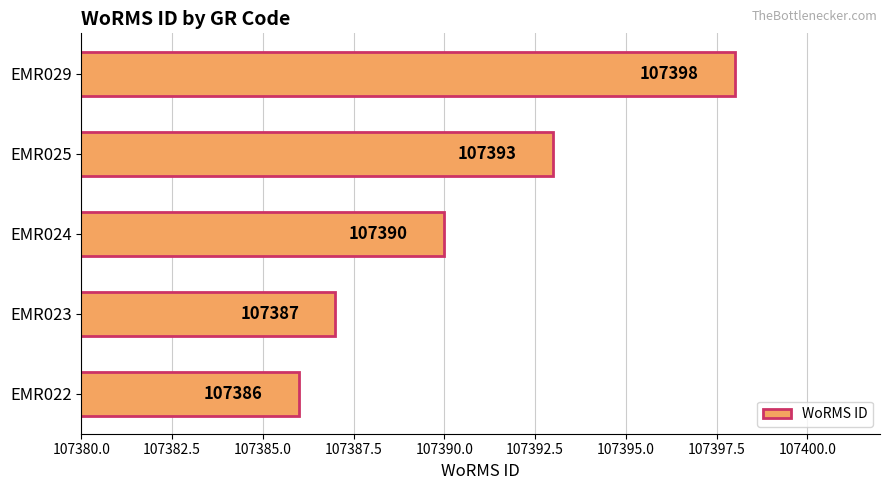

What is the average value?

107391